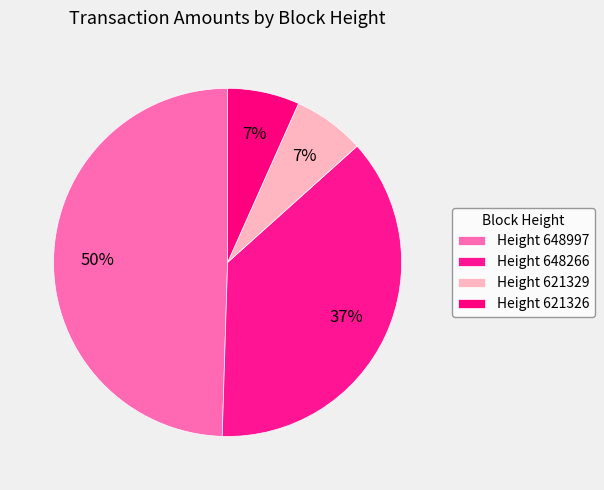

How many segments does this pie chart have?

4